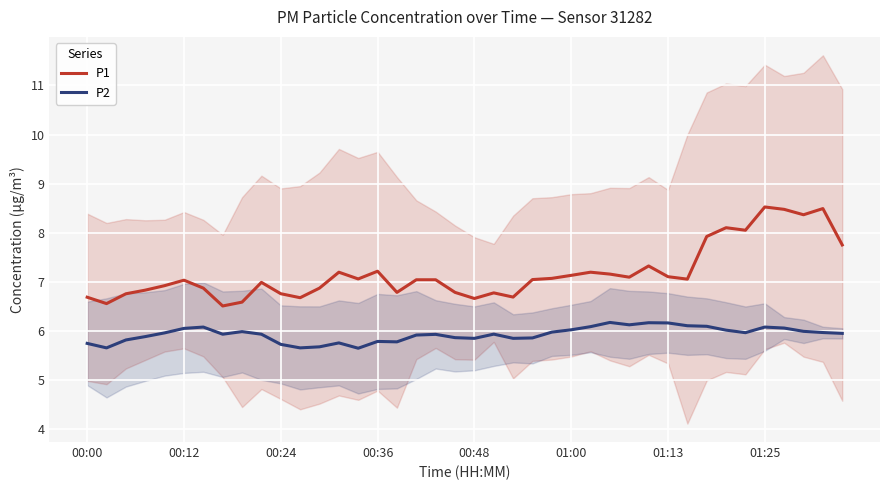

True or false: P1 and P2 cross at least once.

False